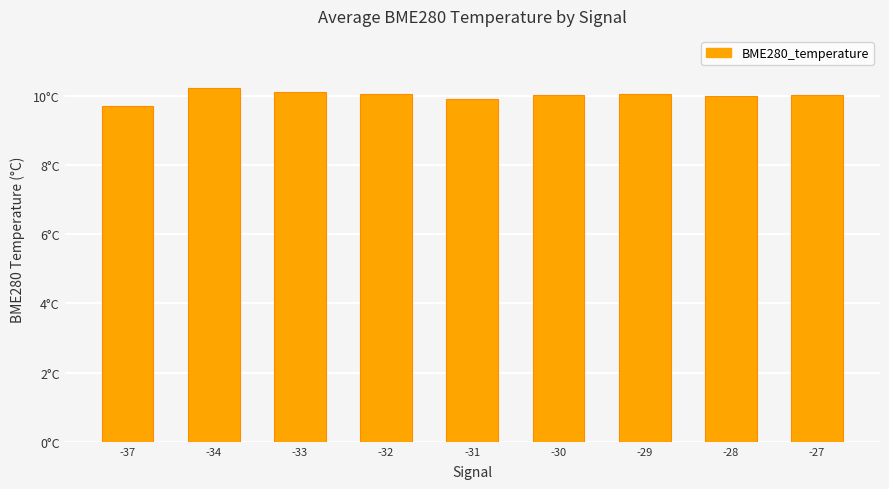

Does the chart contain any negative values?

No